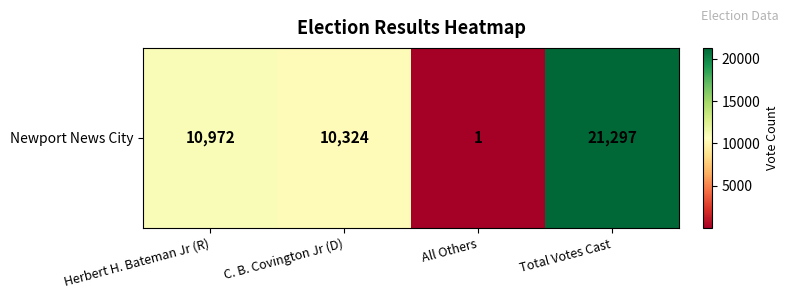

List the labels in order of value, largest first.

Total Votes Cast, Herbert H. Bateman Jr (R), C. B. Covington Jr (D), All Others